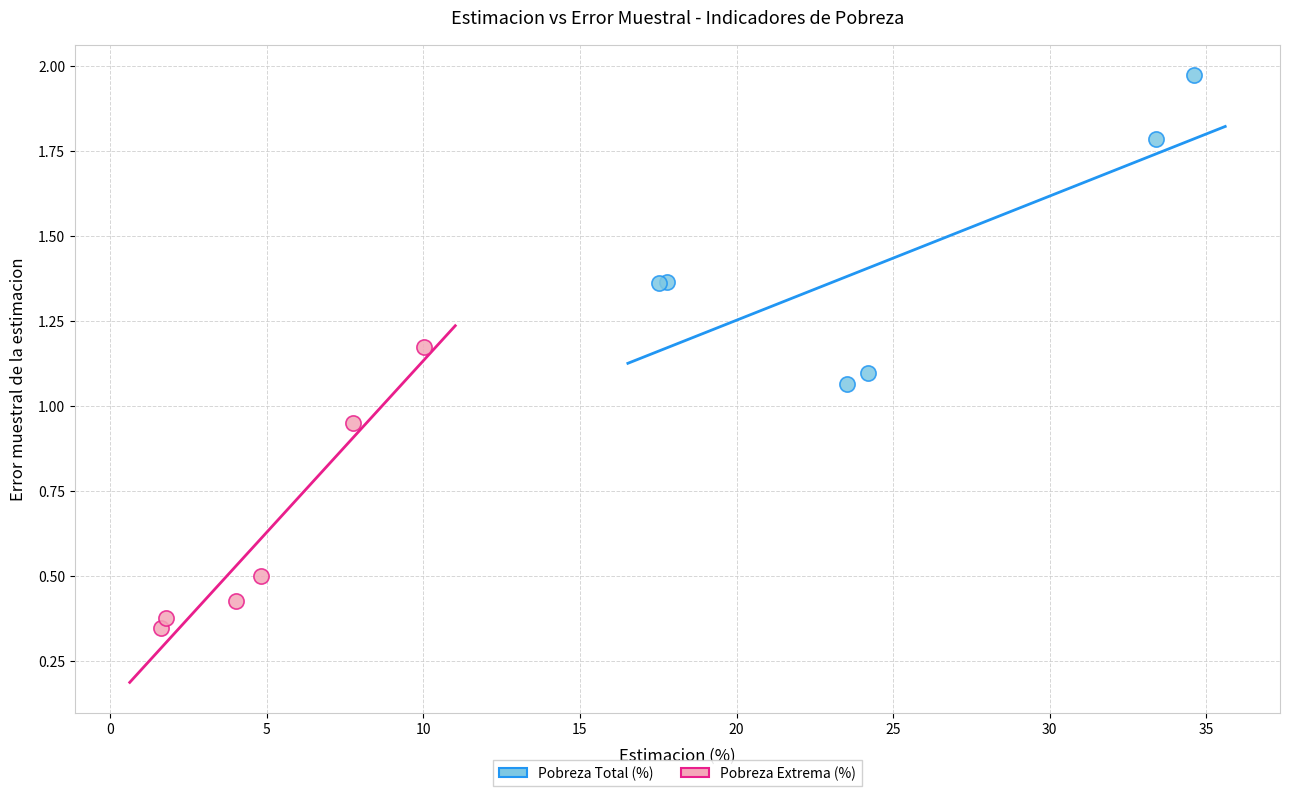

Which series has the widest spread of Y values?

Pobreza Total (%)